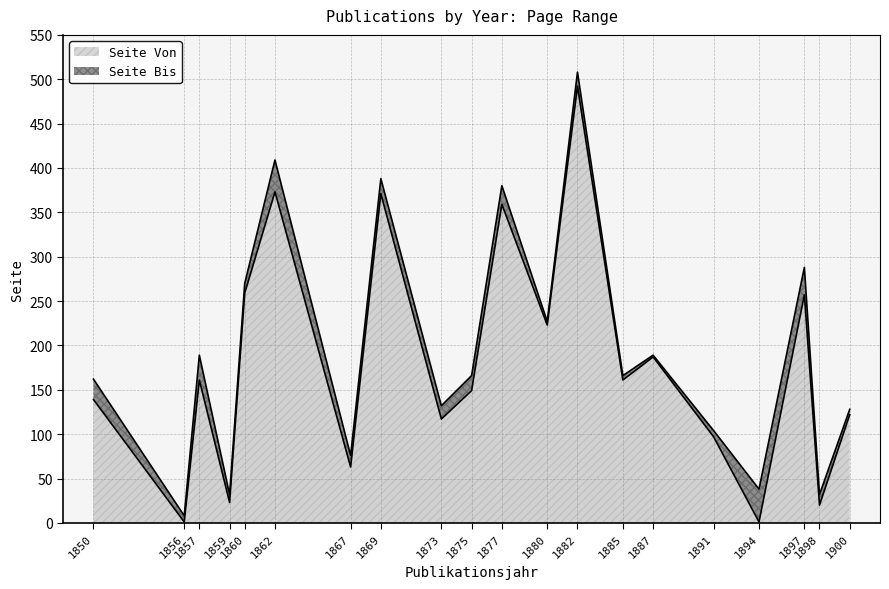

Reading left to right, list all the values displayed in this chart.

Seite Von: 1850=139	1856=1	1857=161	1859=23	1860=259	1862=373	1867=63	1869=371	1873=117	1875=149	1877=359	1880=223	1882=492	1885=161	1887=187	1891=97	1894=1	1897=257	1898=20	1900=122
Seite Bis: 1850=162	1856=8	1857=189	1859=32	1860=270	1862=409	1867=76	1869=388	1873=132	1875=166	1877=380	1880=227	1882=508	1885=166	1887=189	1891=104	1894=38	1897=288	1898=32	1900=128